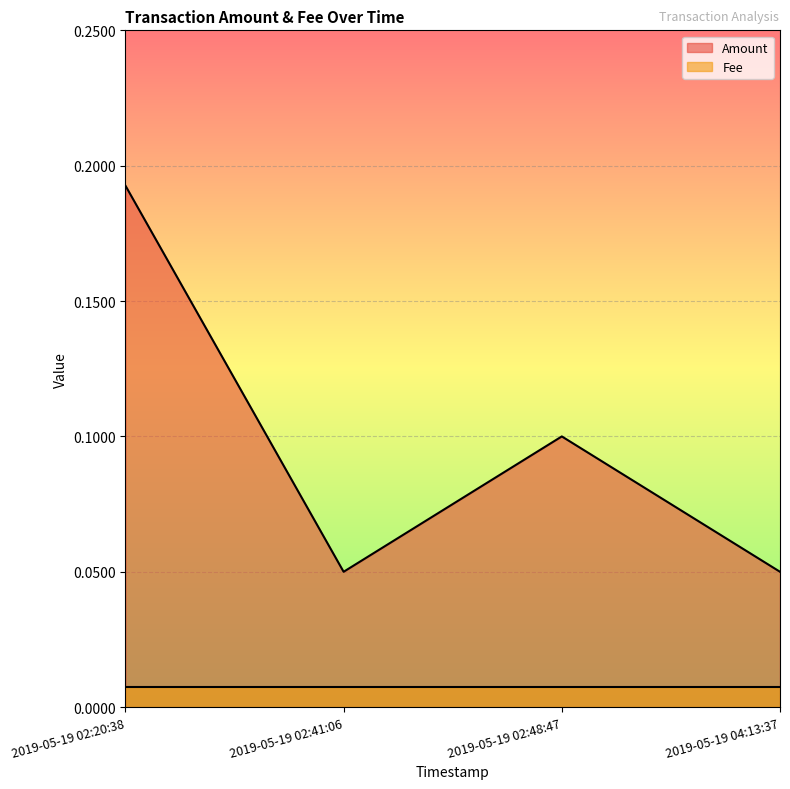

What is the value of the 3rd point from the left?

0.1